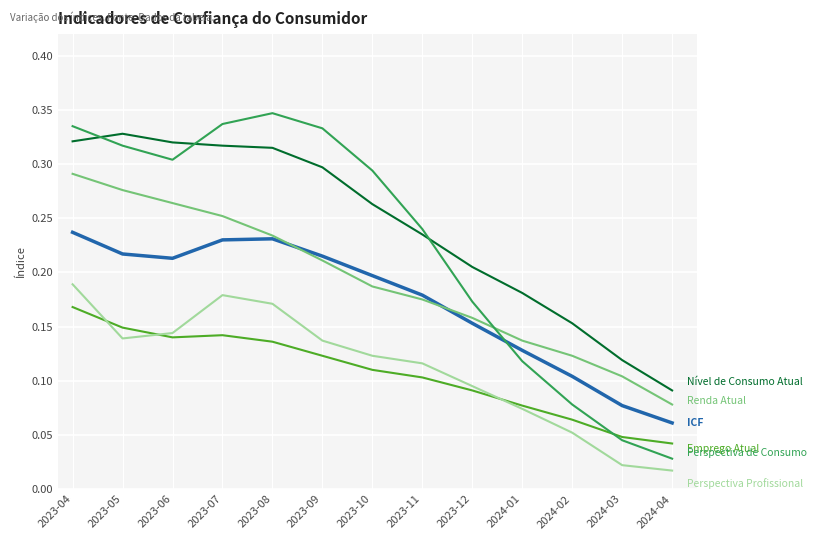

At which category does the chart reach its peak across all series?

2023-08